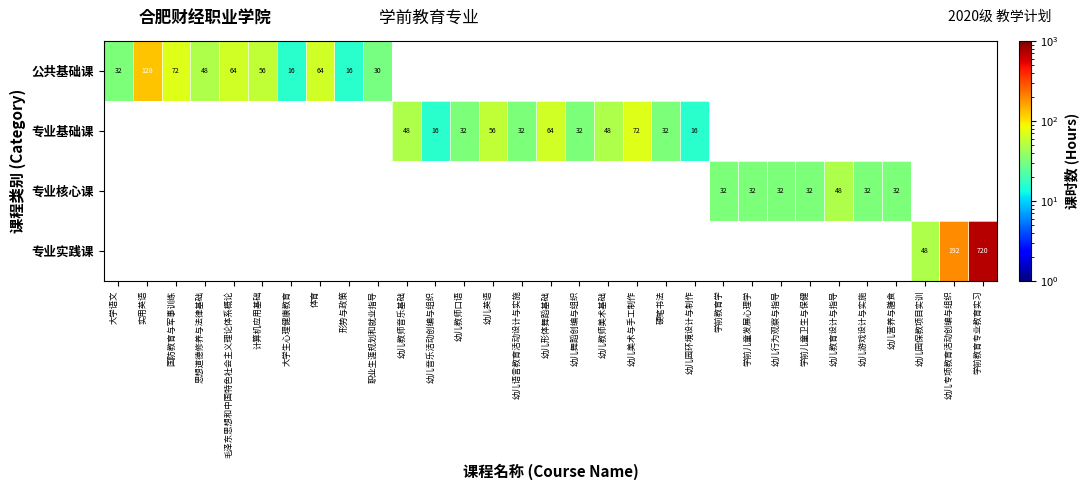

True or false: 公共基础课 has a value of 64.0 at 毛泽东思想和中国特色社会主义理论体系概论.

True